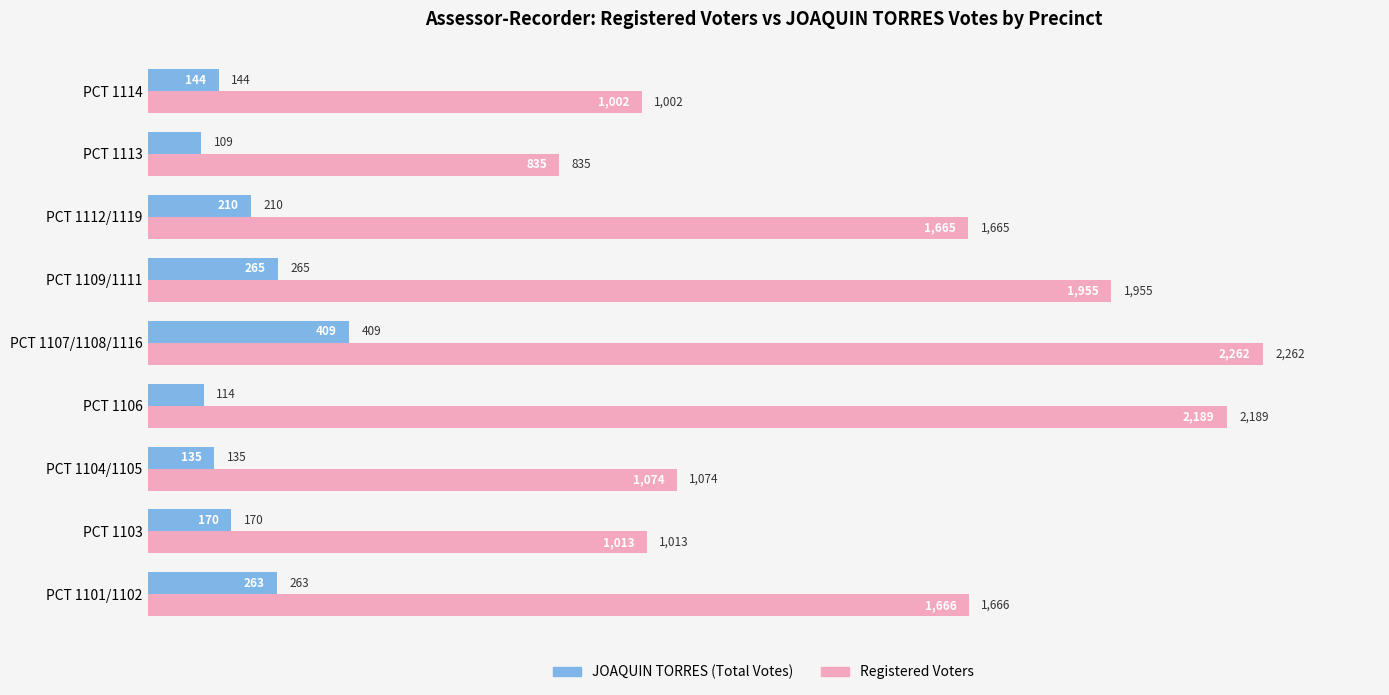

What is the sum of all Registered Voters values?

13661